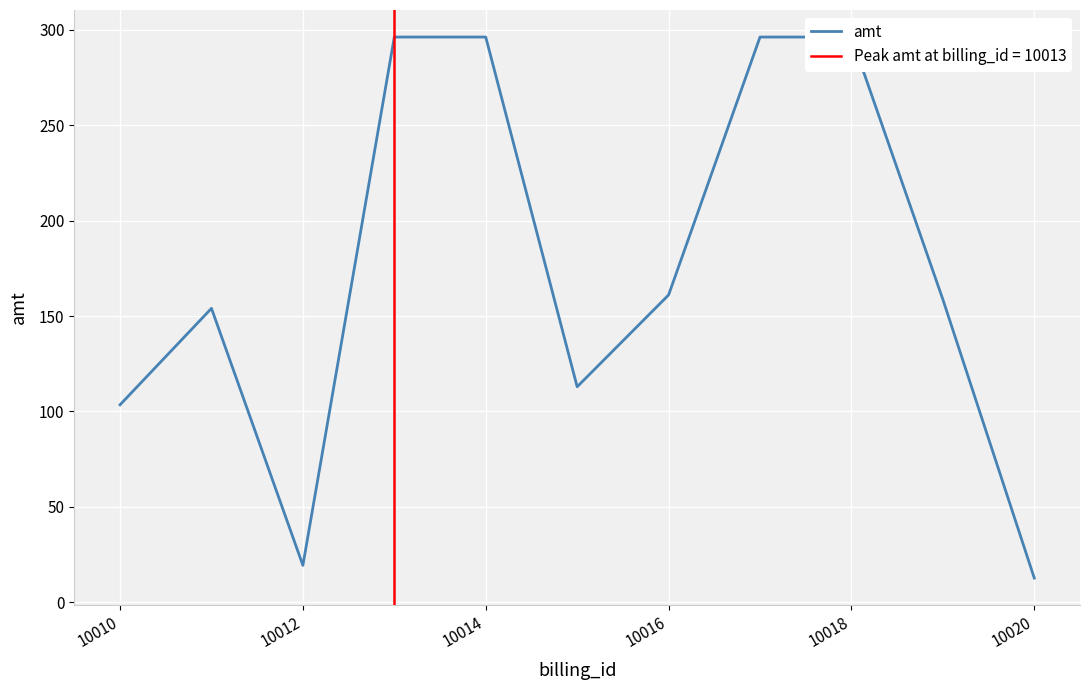

The chart shows a value of 282.2 at 10016. True or false?

False